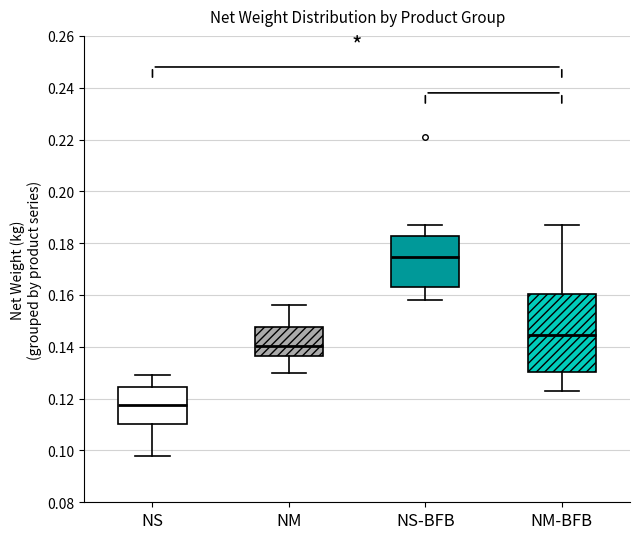

Reading left to right, transcribe this box plot: for each box, give where its median line is, the range the box spans, and where its two whiskers end, as read against the y-axis. The values are not printed on the chart, so give them approximately, as read against the axis.

NS: median 0.118, box 0.110 to 0.124, whiskers 0.098 to 0.130
NM: median 0.140, box 0.136 to 0.148, whiskers 0.130 to 0.156
NS-BFB: median 0.174, box 0.164 to 0.182, whiskers 0.158 to 0.188
NM-BFB: median 0.144, box 0.130 to 0.160, whiskers 0.124 to 0.188